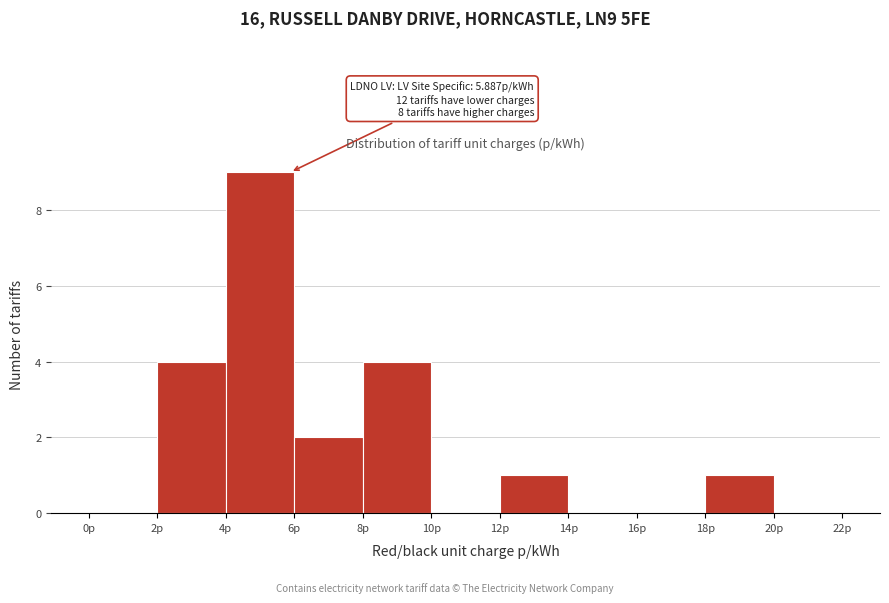

Which range on the x-axis has the tallest bar?

4 to 6